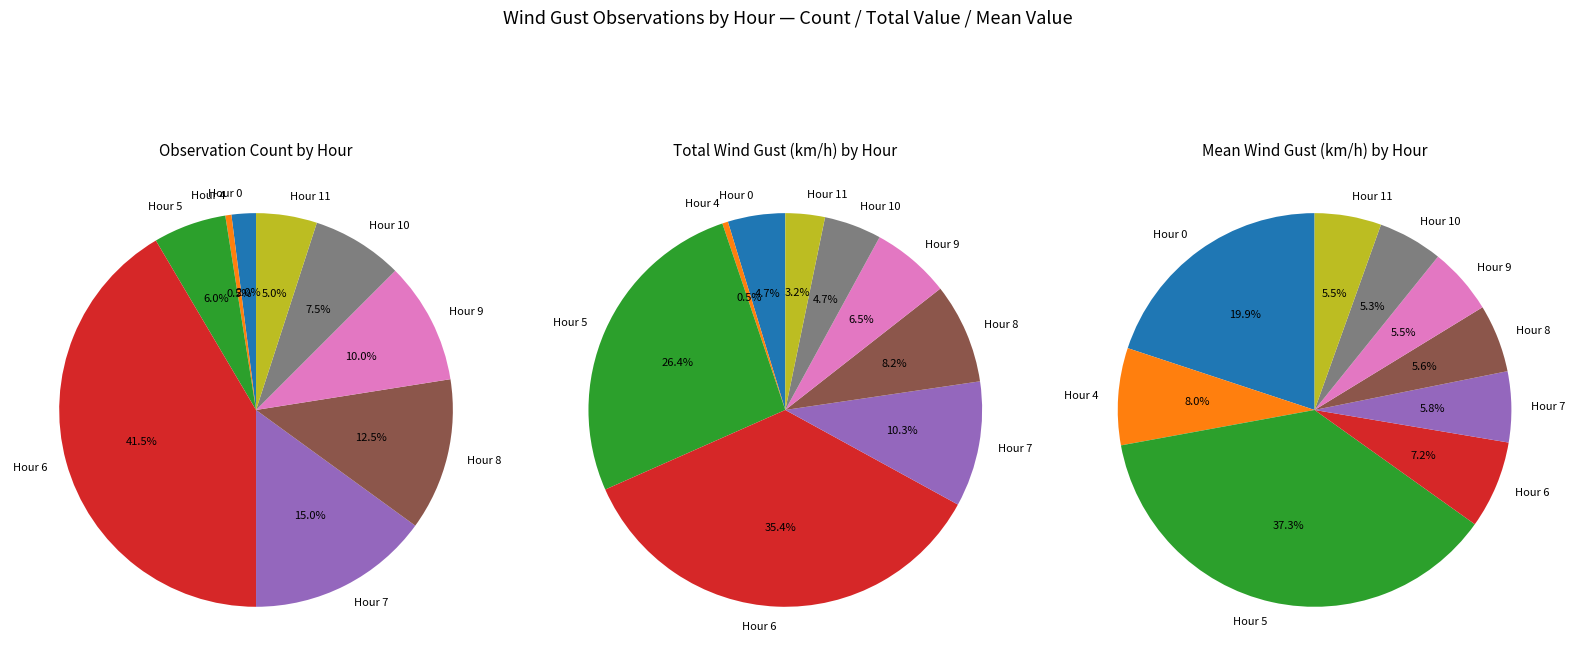

Is there a majority slice in this chart?

No